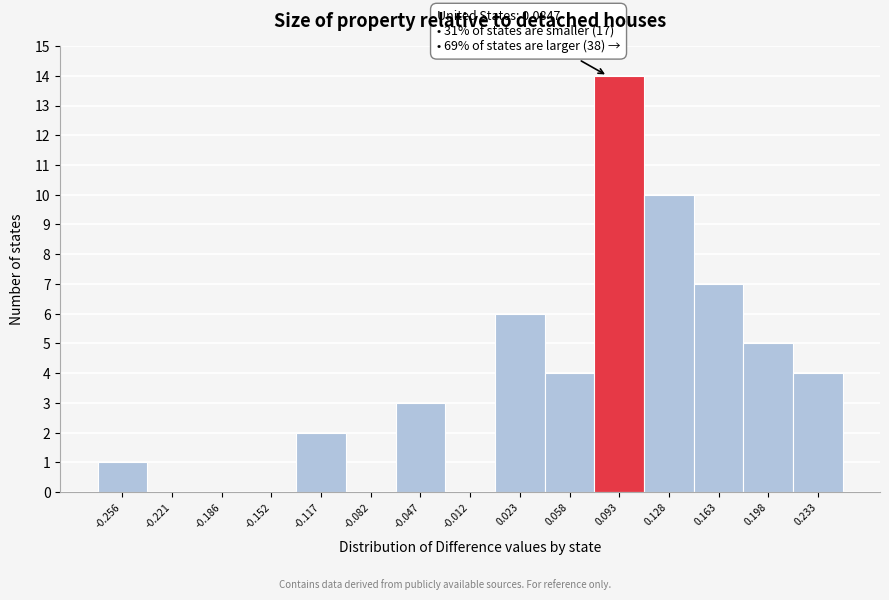

Over which range of the x-axis is the bar tallest?

0.075 to 0.110